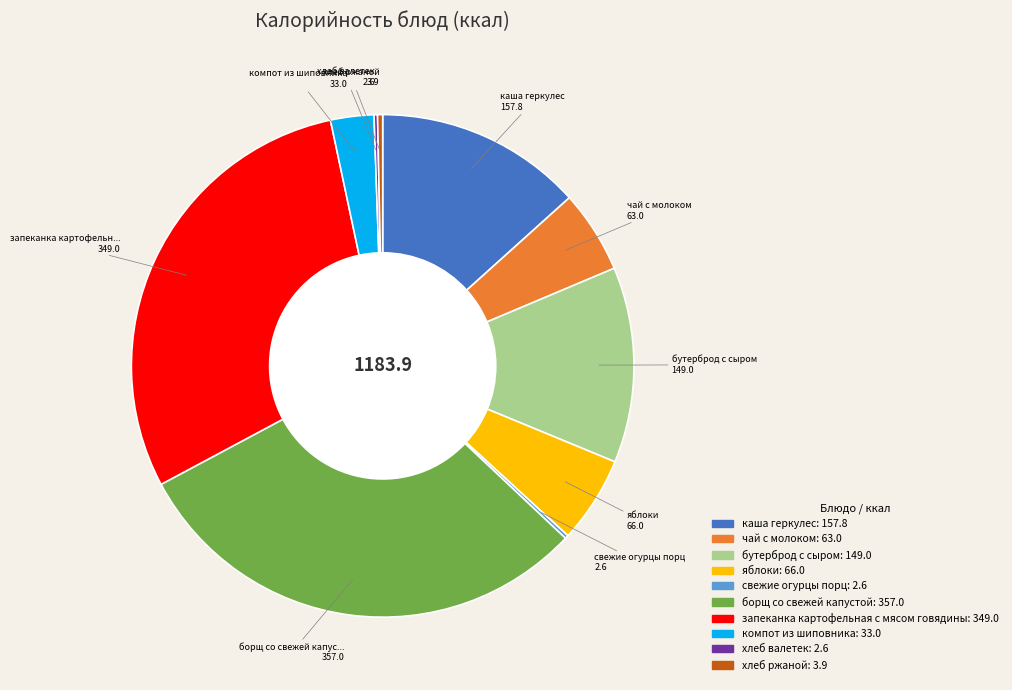

Which has a higher value, борщ со свежей капустой or яблоки?

борщ со свежей капустой